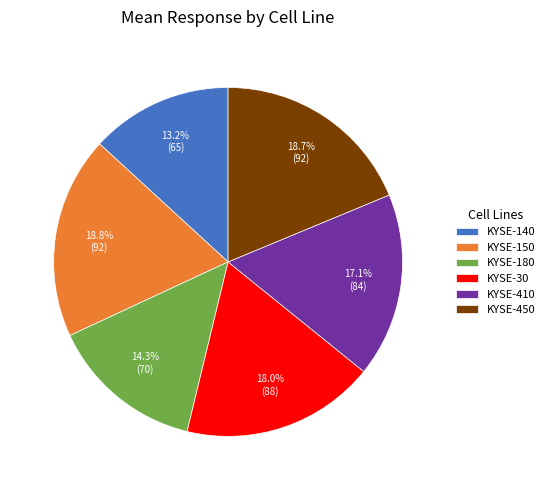

To the nearest percent, what is the average slice percentage?

17%